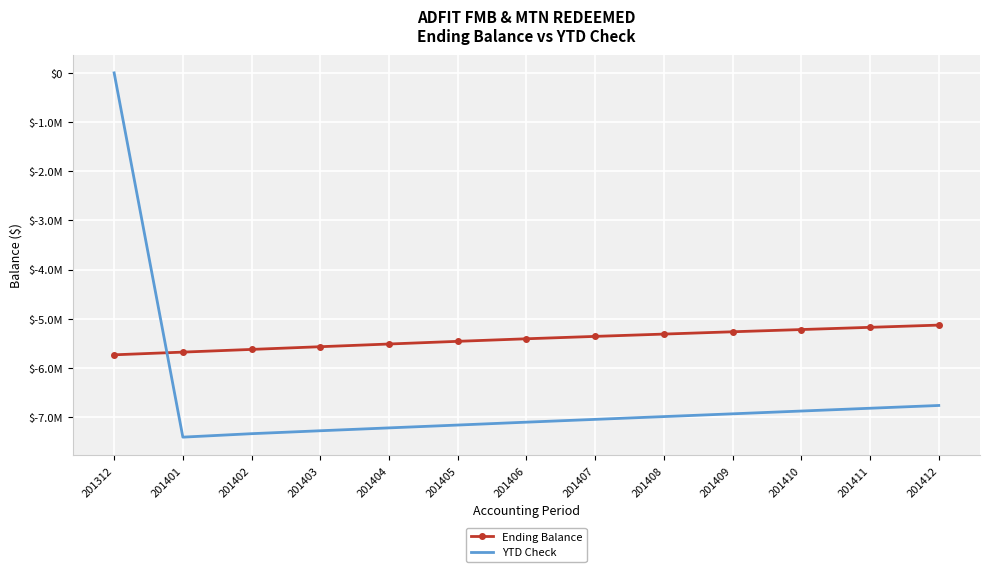

What are all the series names shown in the legend?

Ending Balance, YTD Check